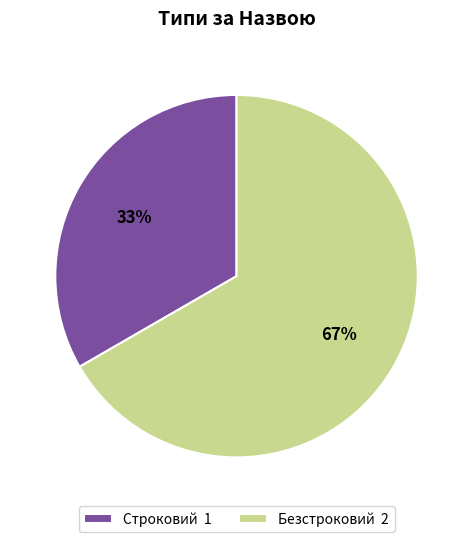

Do Безстроковий 2 and Строковий 1 together represent more than half of the pie?

Yes